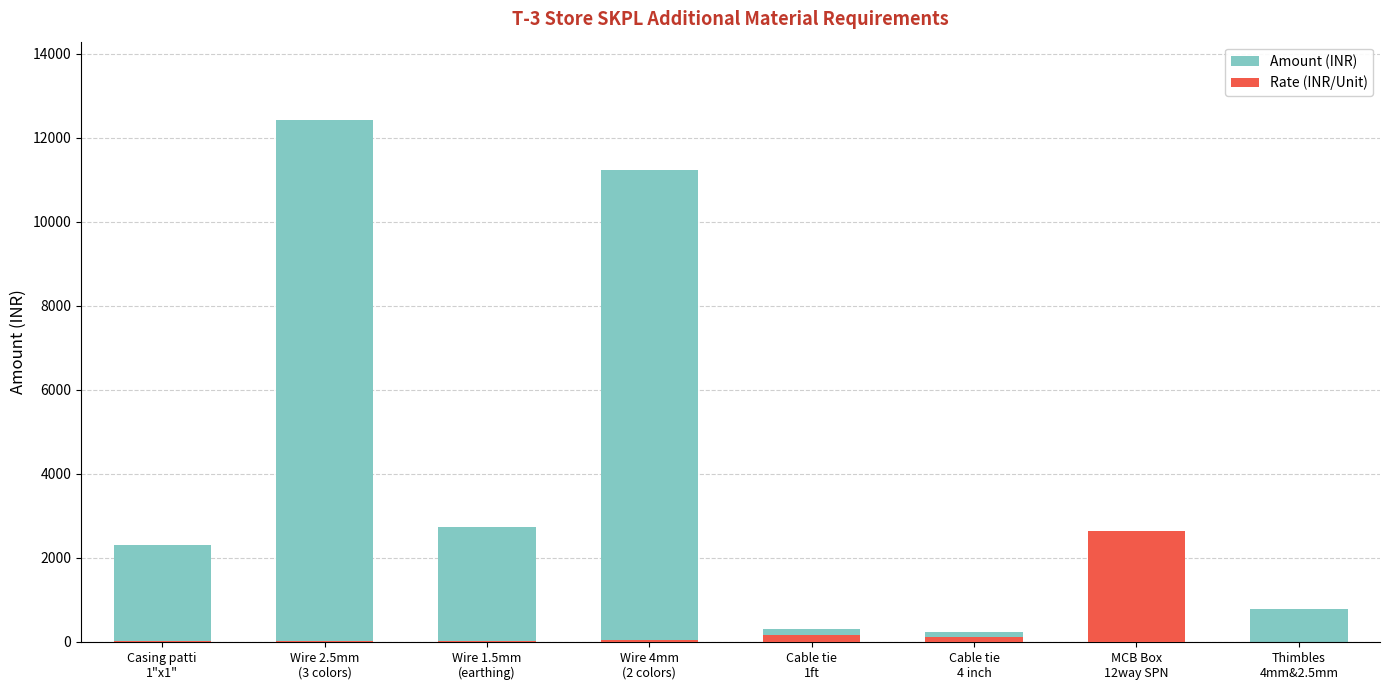

The value of Rate (INR/Unit) at Wire 2.5mm
(3 colors) is 34.5. True or false?

True